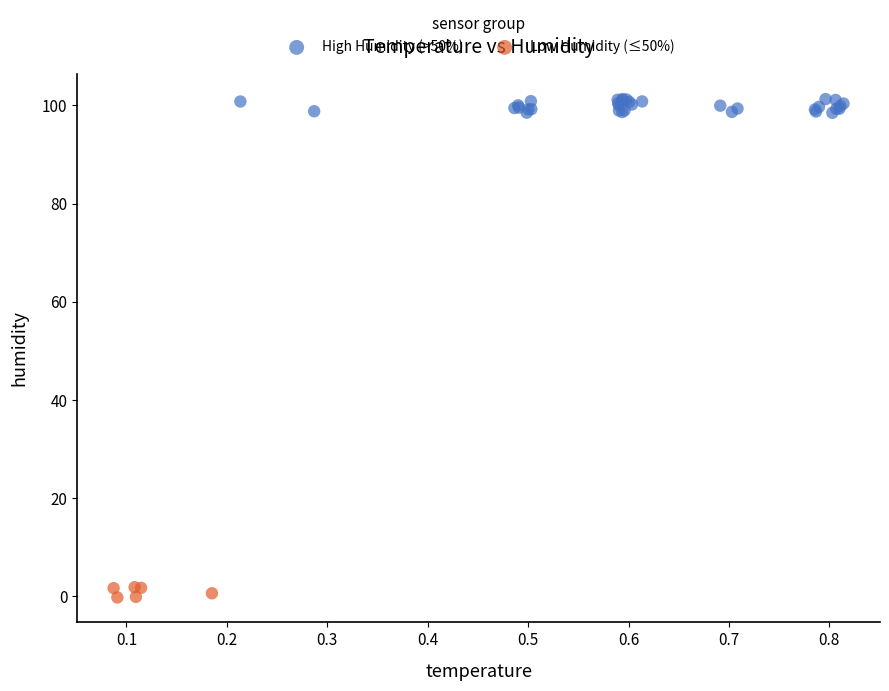

Which series contains the lowest Y value?

Low Humidity (≤50%)